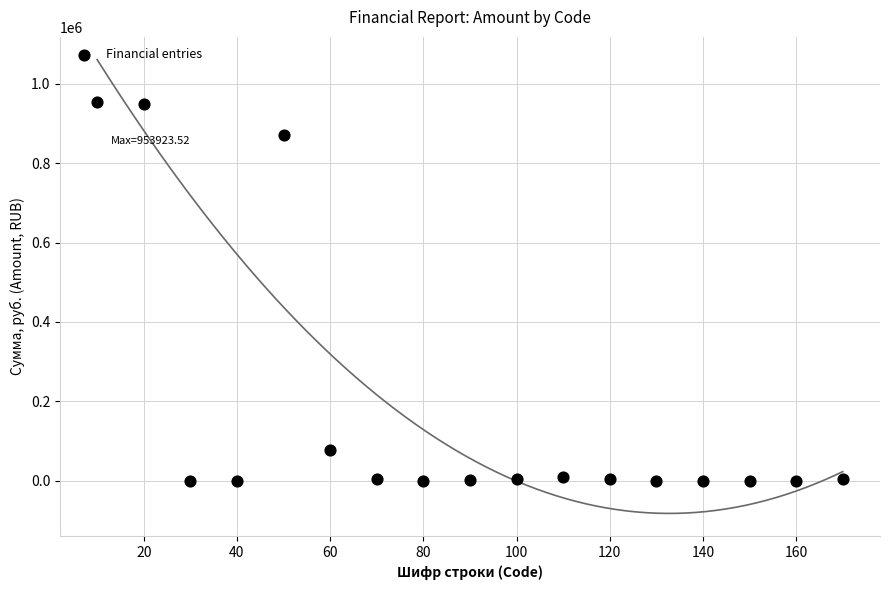

What is the range of Y values (max minus min)?

953923.5